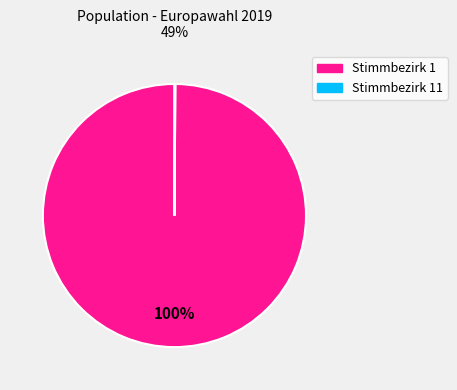

To the nearest percent, what is the difference between the largest and smallest slice percentages?

100%